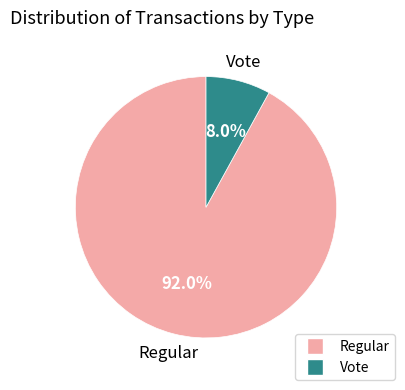

Is the sum of Vote and Regular greater than half?

Yes